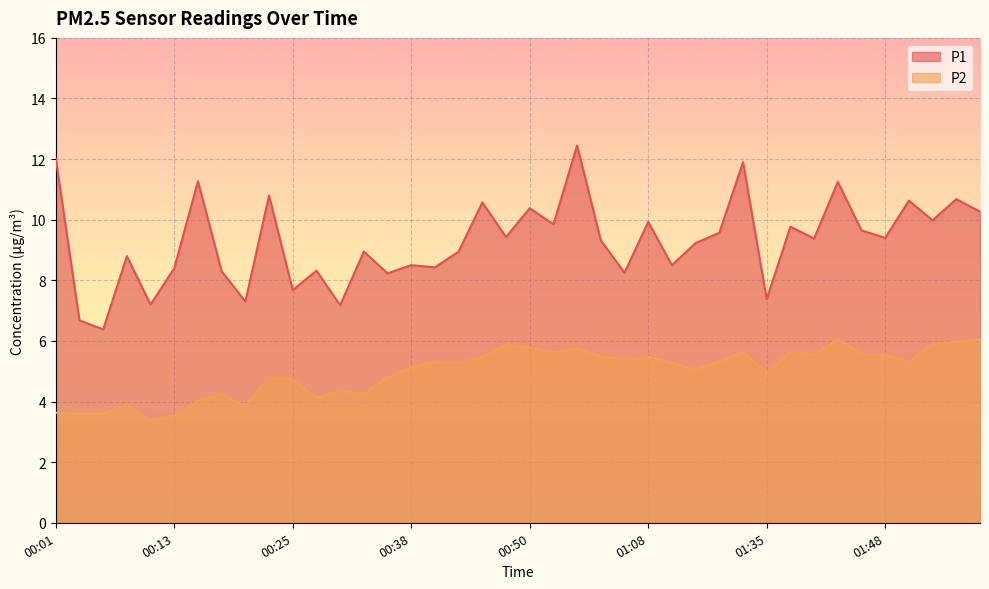

At which label does P2 reach its peak?

01:43